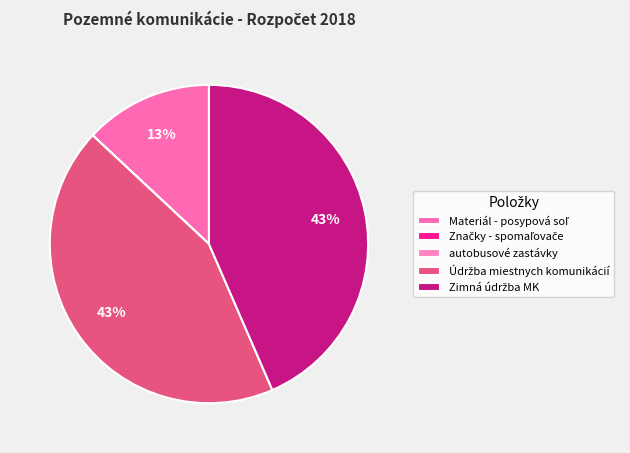

Rank the categories by value from highest to lowest.

Údržba miestnych komunikácií, Zimná údržba MK, Materiál - posypová soľ, Značky - spomaľovače, autobusové zastávky